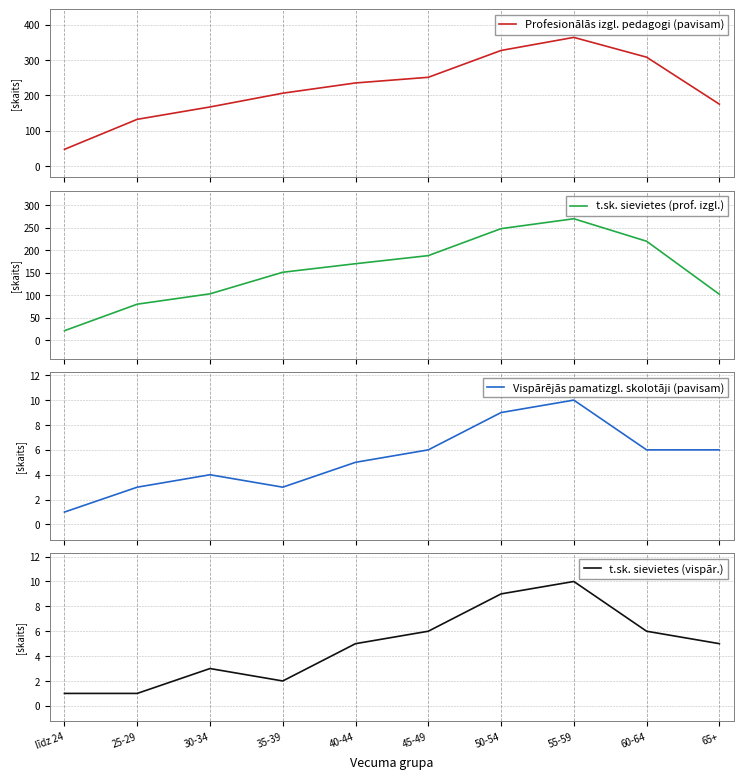

What position from the left is 60-64?

9